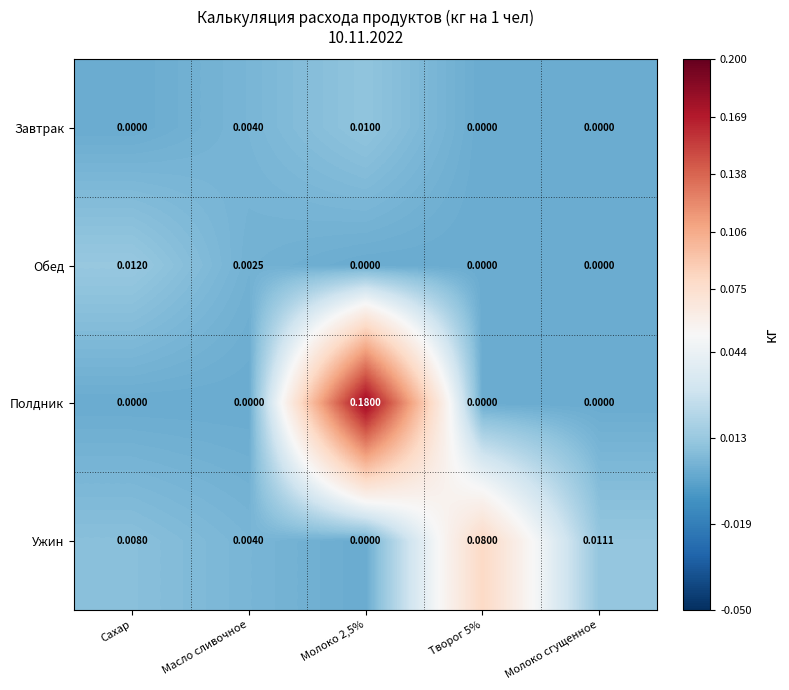

Which series has the largest total across all categories?

Полдник